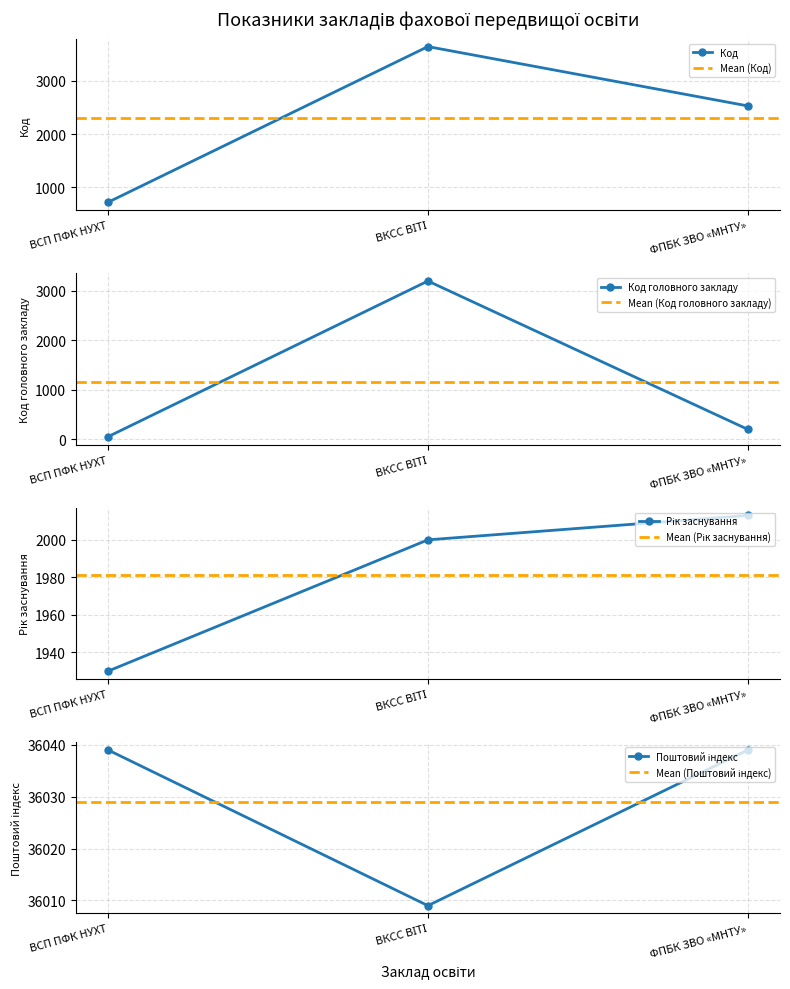

What position from the left is ВСП ПФК НУХТ?

1